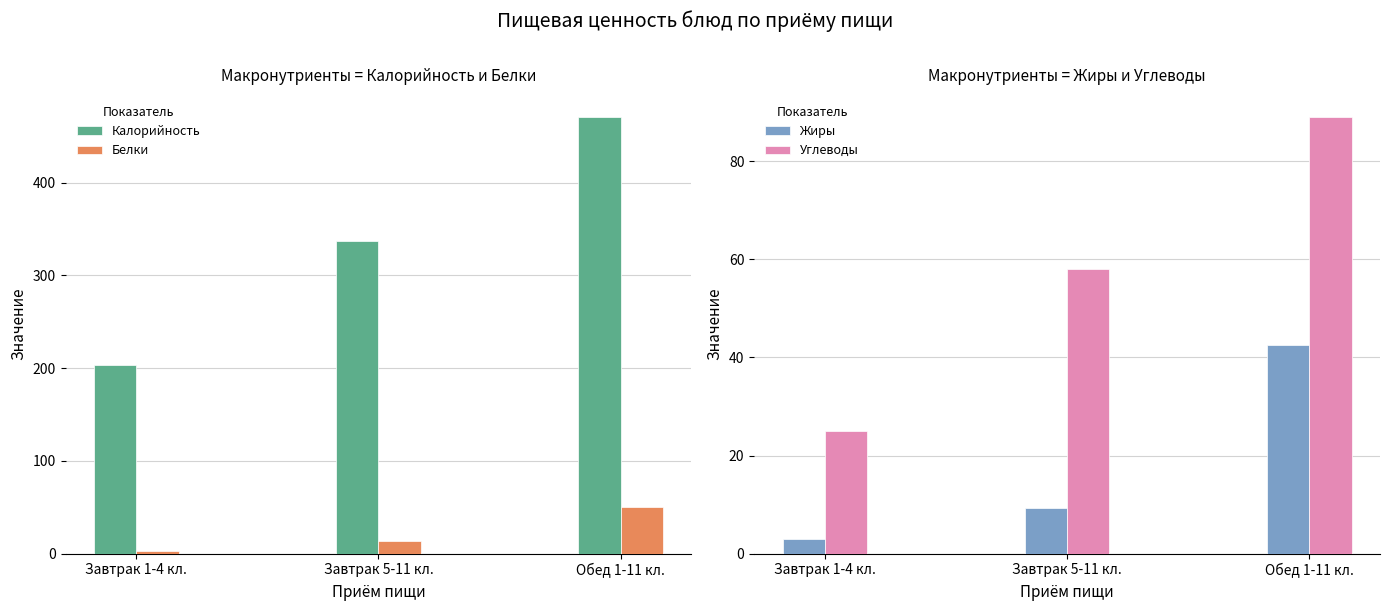

The value of Жиры at Завтрак 1-4 кл. is 2.0. True or false?

False